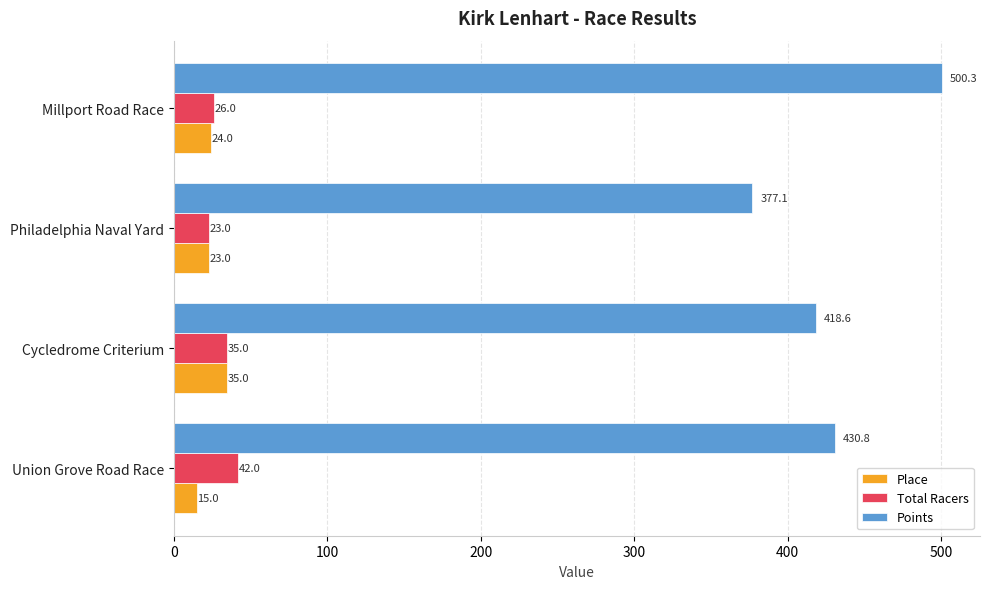

At which category is the sum across all series the highest?

Millport Road Race